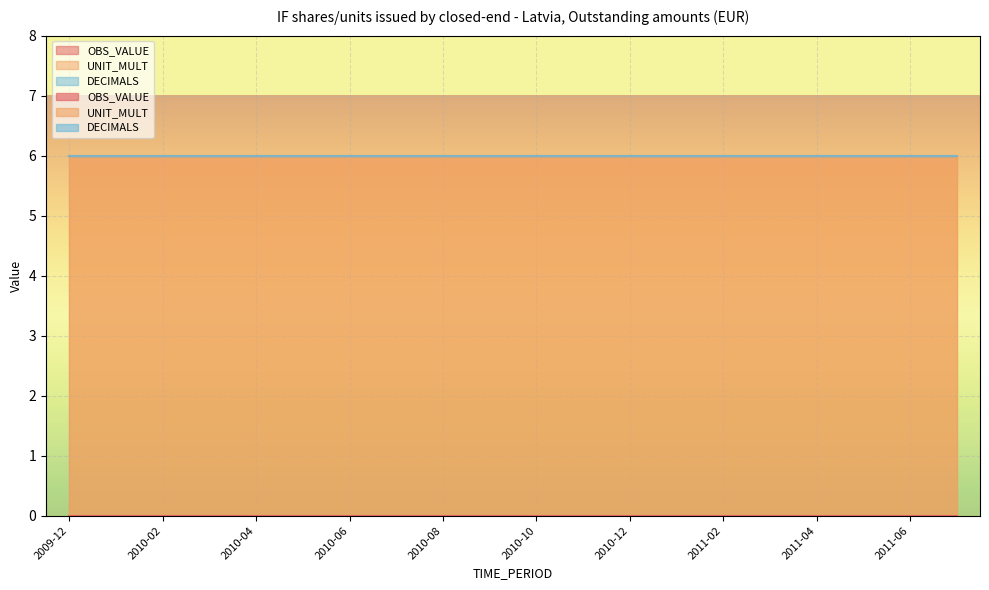

Reading left to right, list all the values displayed in this chart.

OBS_VALUE: 0	0	0	0	0	0	0	0	0	0	0	0	0	0	0	0	0	0	0	0
UNIT_MULT: 6	6	6	6	6	6	6	6	6	6	6	6	6	6	6	6	6	6	6	6
DECIMALS: 0	0	0	0	0	0	0	0	0	0	0	0	0	0	0	0	0	0	0	0